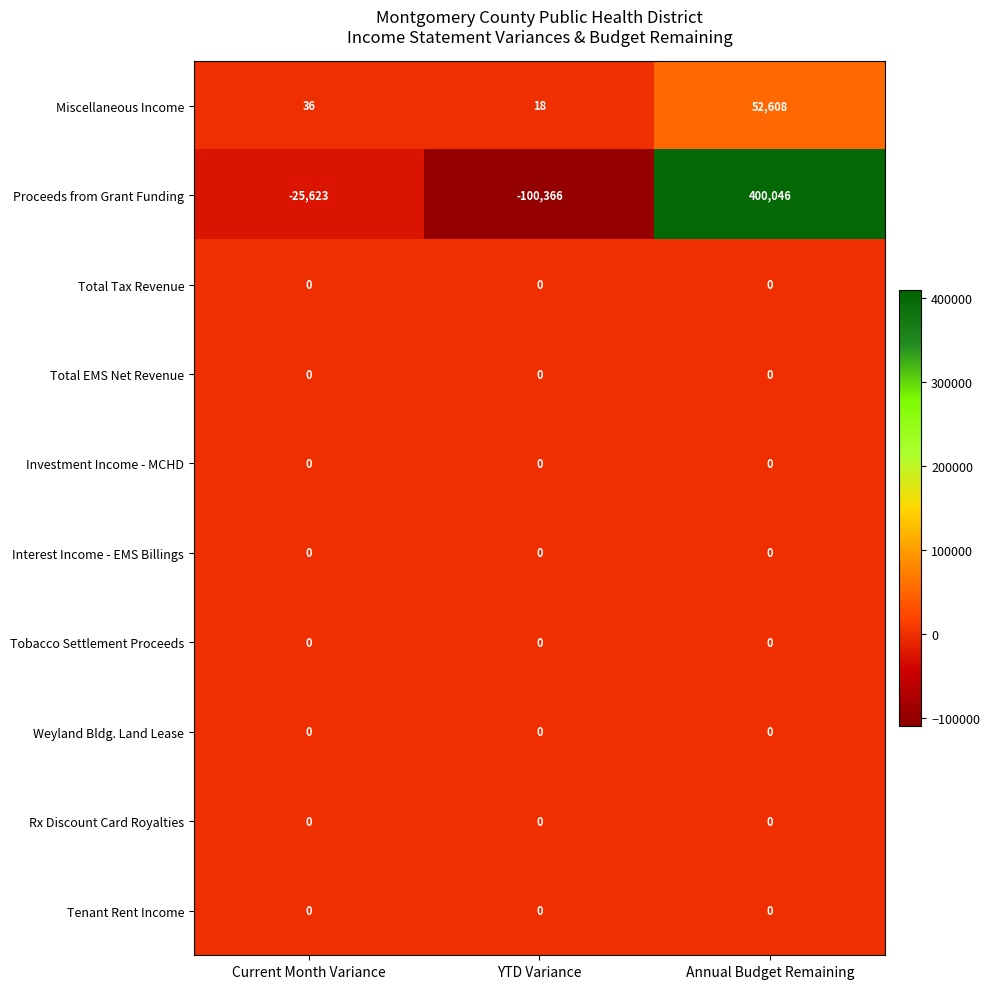

At how many categories does at least one series exceed 64988?

1